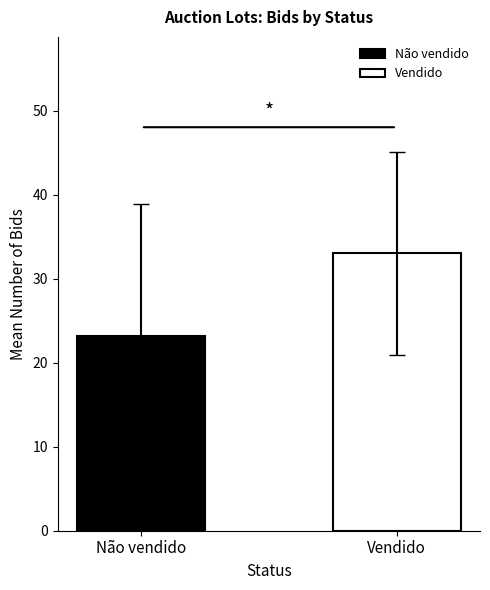

Are the bars horizontal?

No